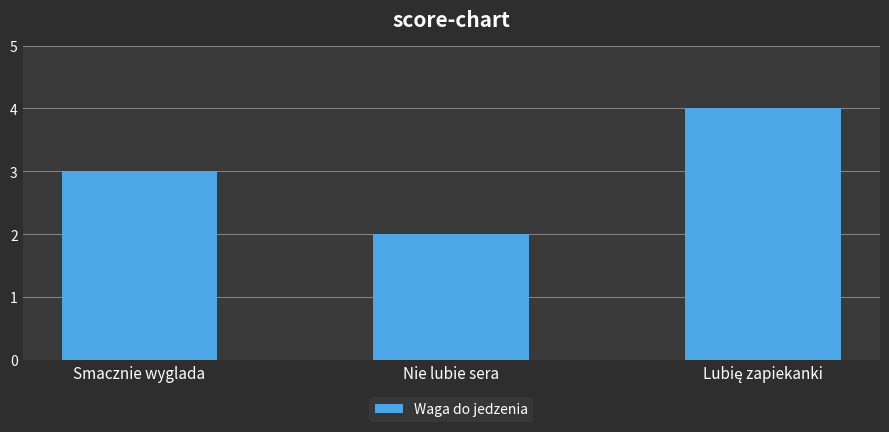

Does the chart contain any negative values?

No